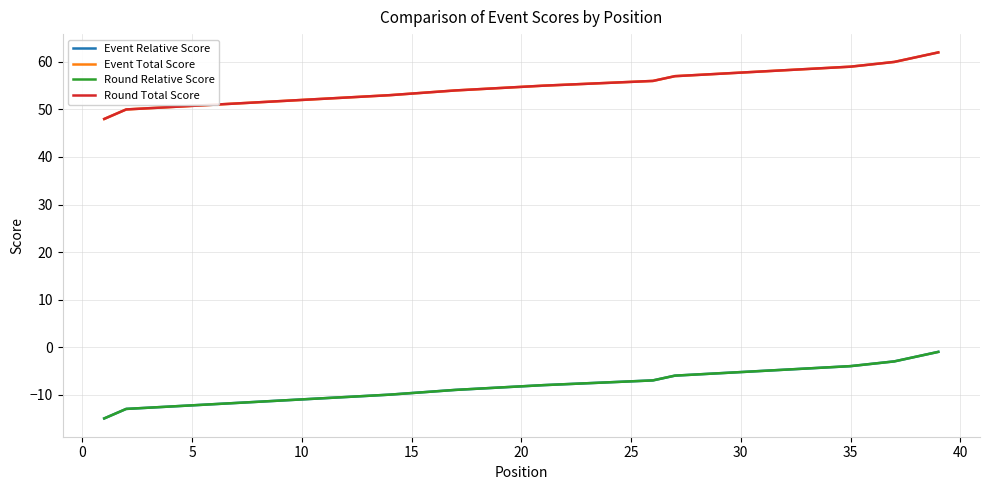

What is the sum of all Event Relative Score values?

-330